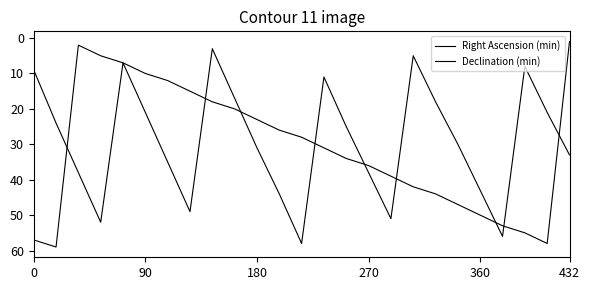

What is the label of the 18th point from the right?

7